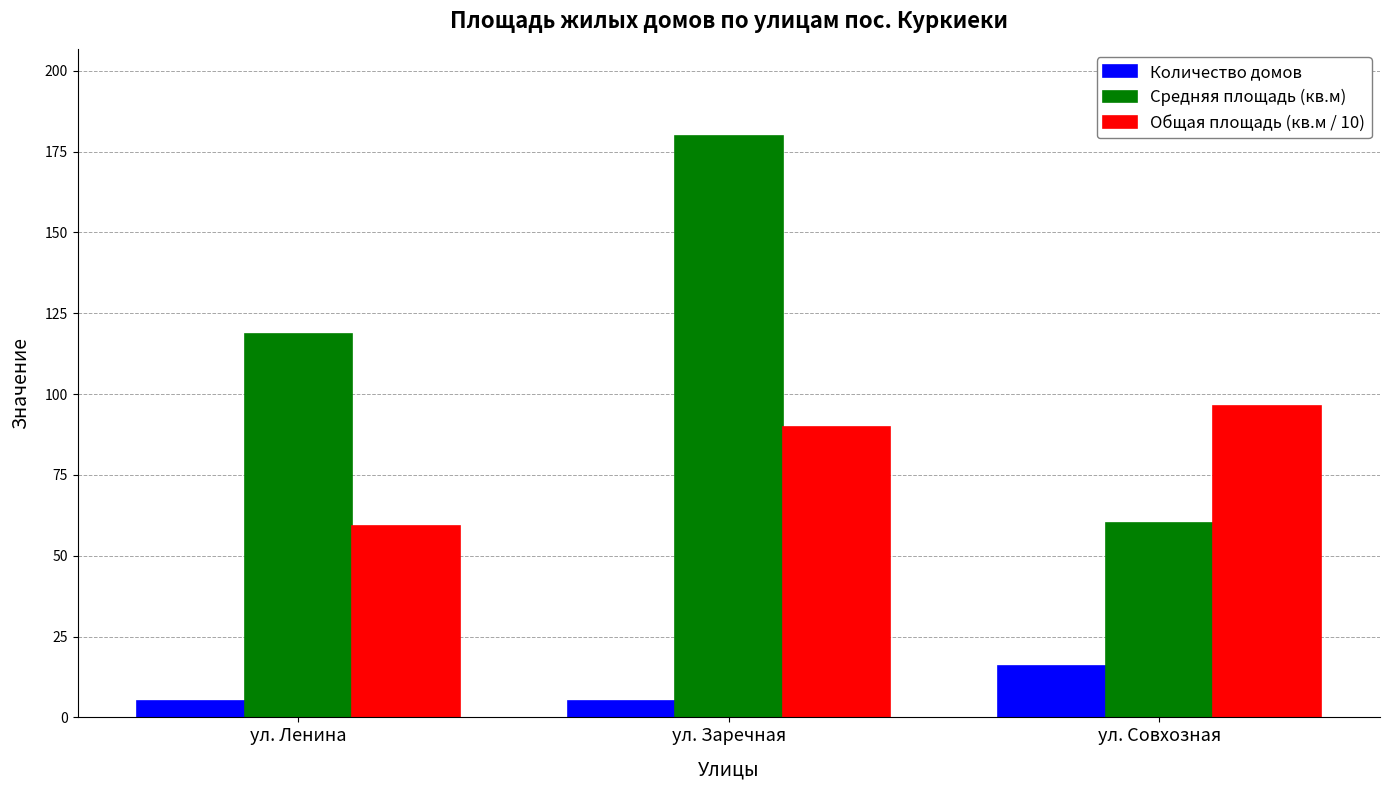

What position from the right is ул. Совхозная?

1